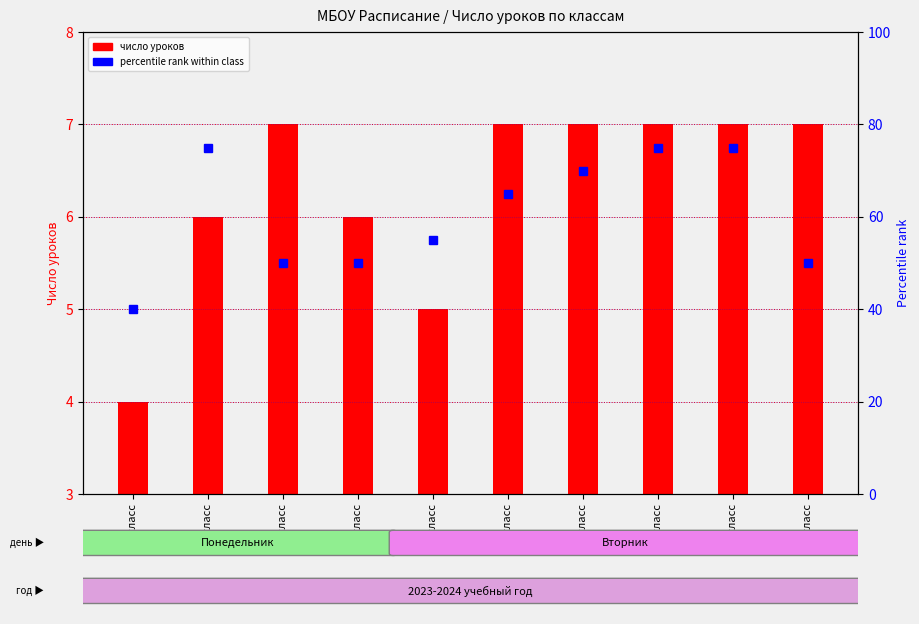

What position from the right is 2 класс?

9